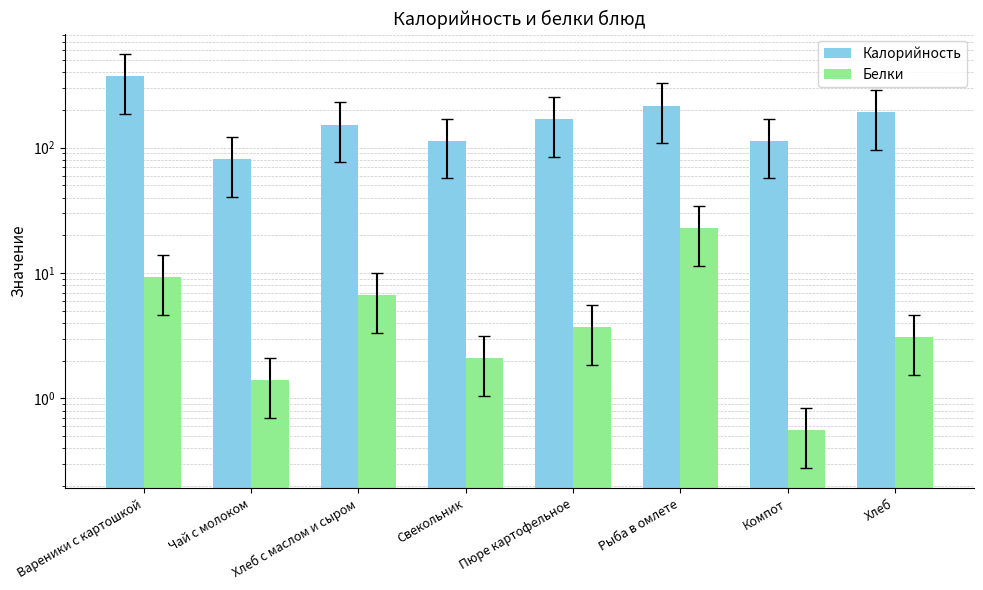

What is the sum of all Калорийность values?

1409.9